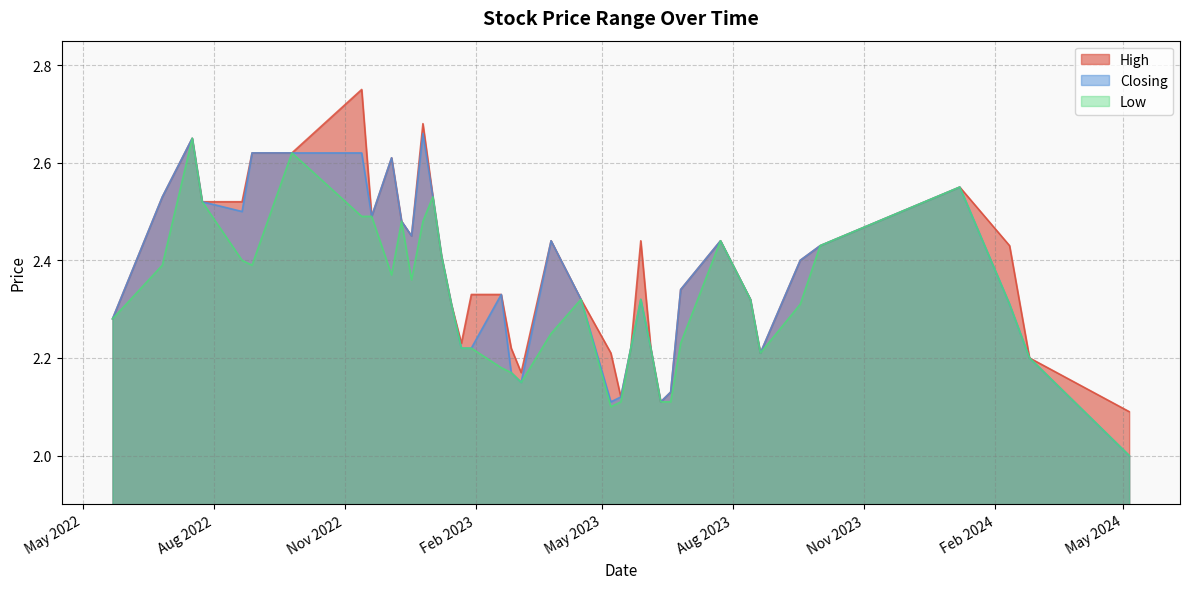

Is it true that Closing equals 0.8 at 20/11/2022?

False